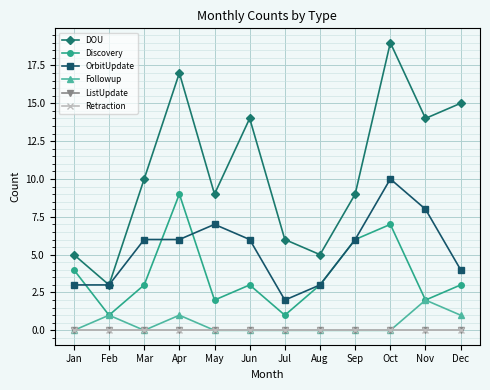

What is the spread (max minus min) of values at Oct?

19